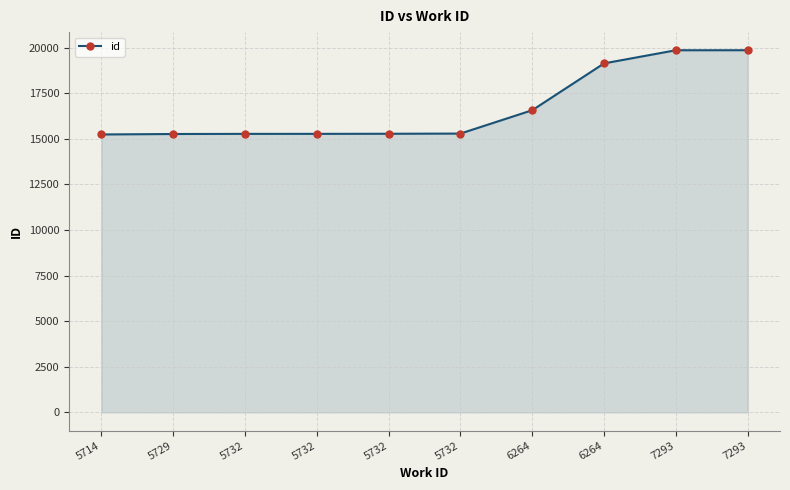

How many data points are less than 15292?

5